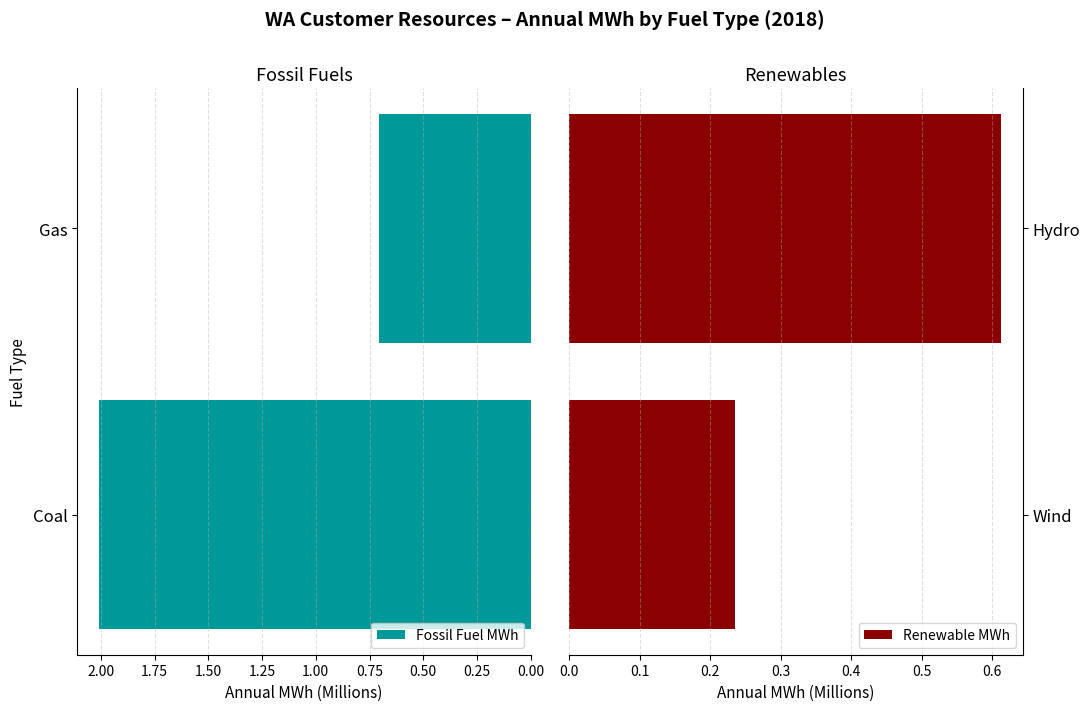

At which label does Fossil Fuel MWh reach its minimum?

Gas